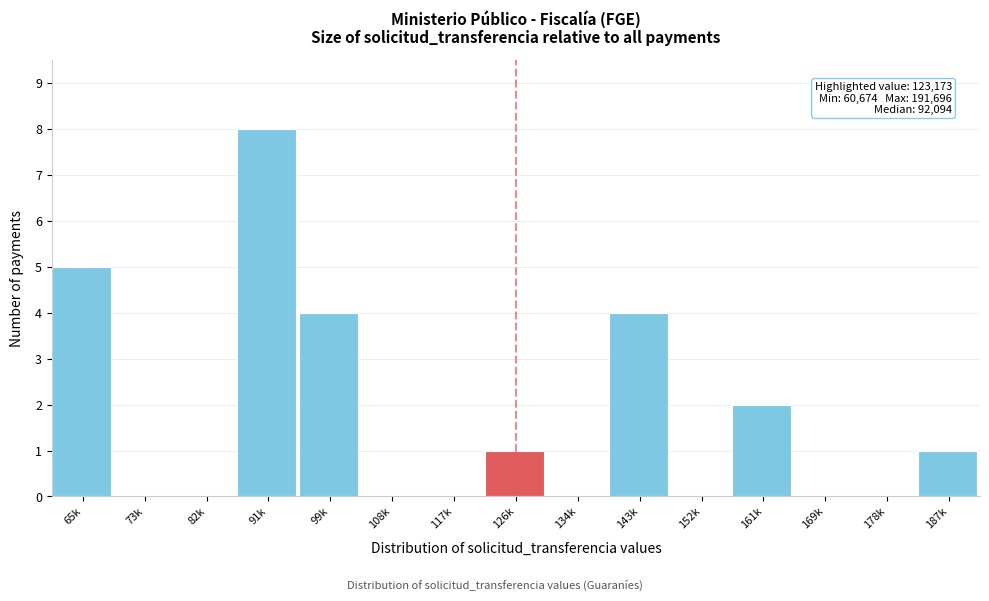

Reading left to right, what are all the values shown in this chart?

65k=5	73k=0	82k=0	91k=8	99k=4	108k=0	117k=0	126k=1	134k=0	143k=4	152k=0	161k=2	169k=0	178k=0	187k=1